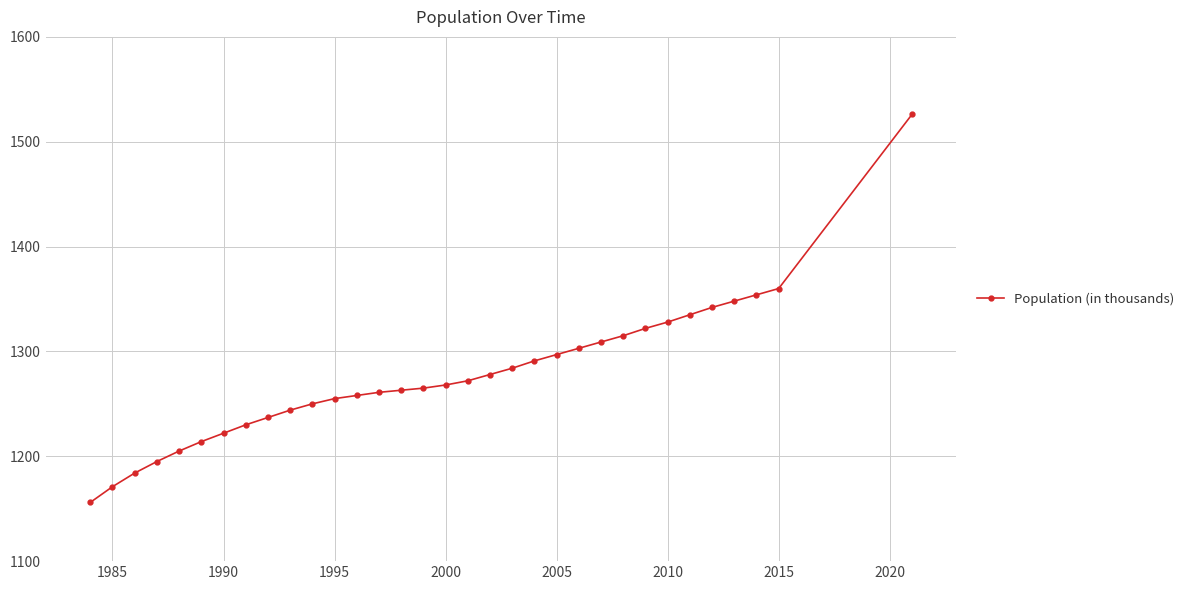

True or false: there are more than 0 points higher than both neighbors.

False